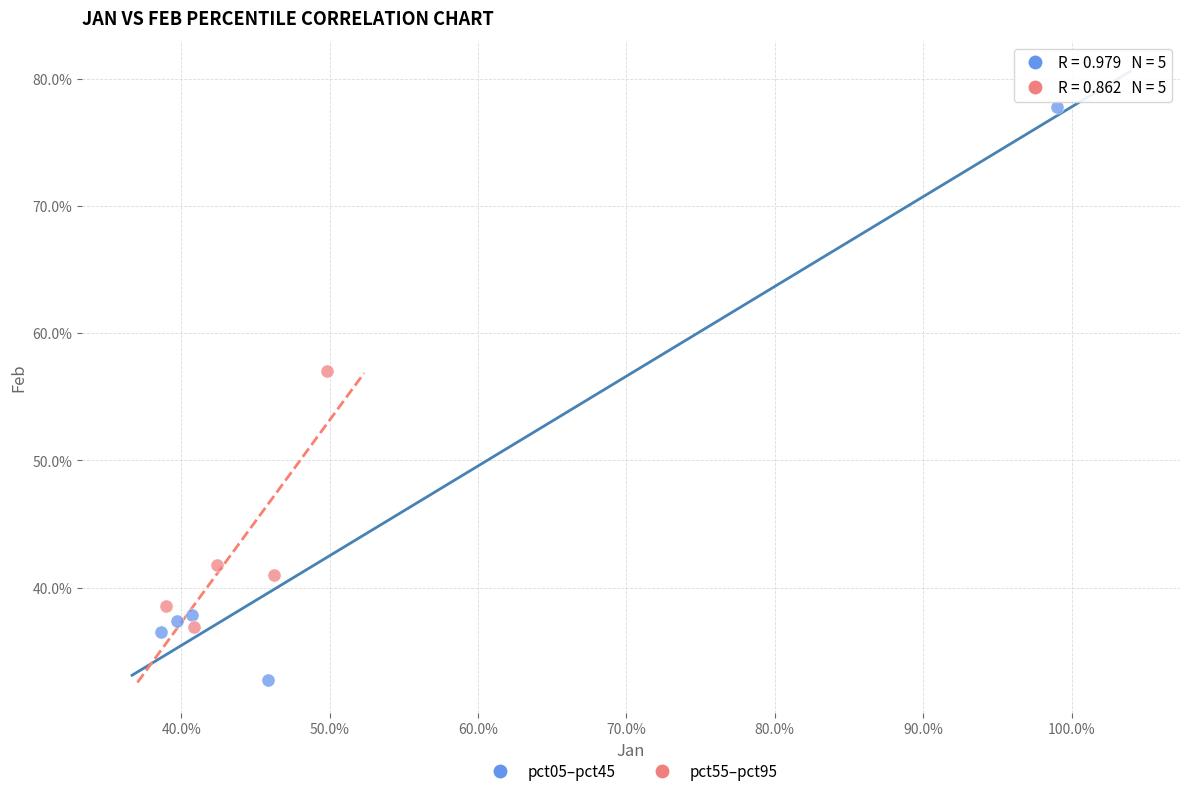

Which series contains the lowest Y value?

pct05–pct45